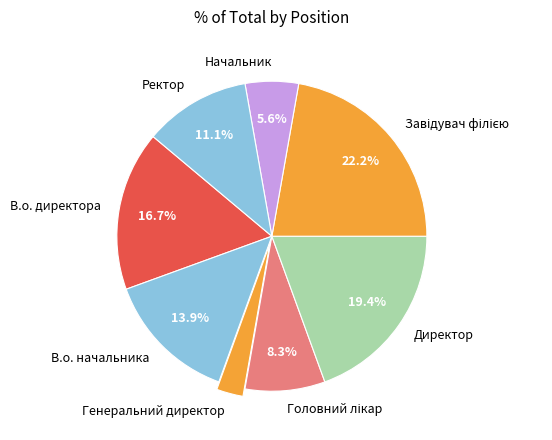

What is the smallest slice in the pie chart?

Генеральний директор